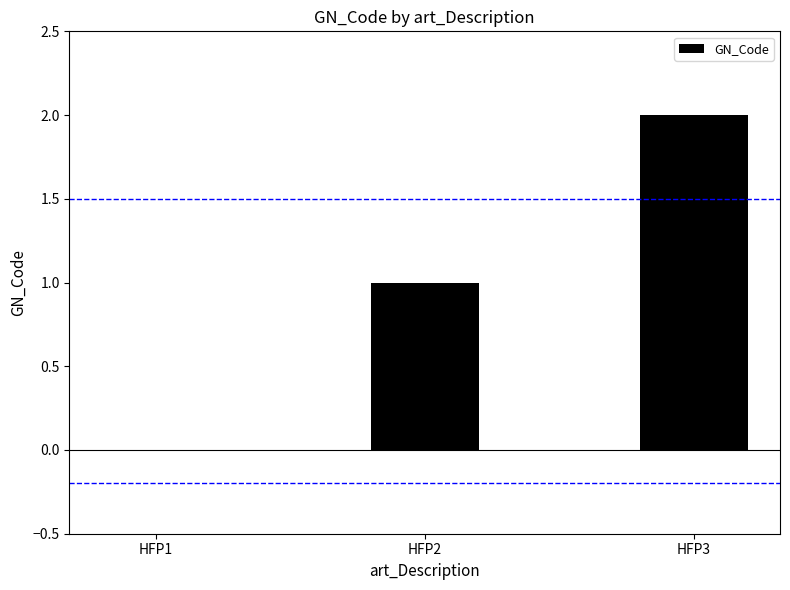

Is it true that the value at HFP1 is 1?

False